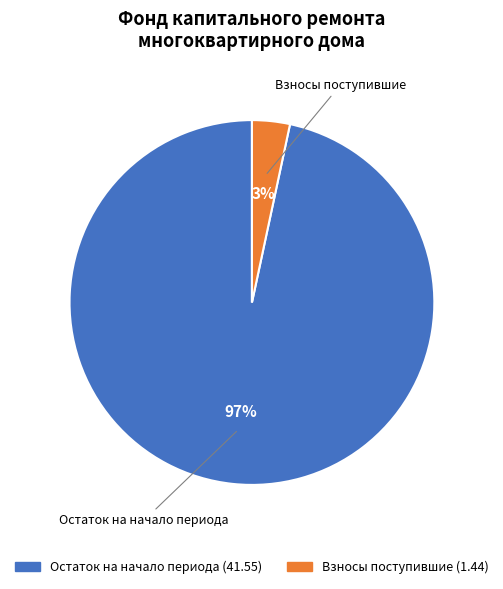

Is there any slice that represents more than half of the pie?

Yes